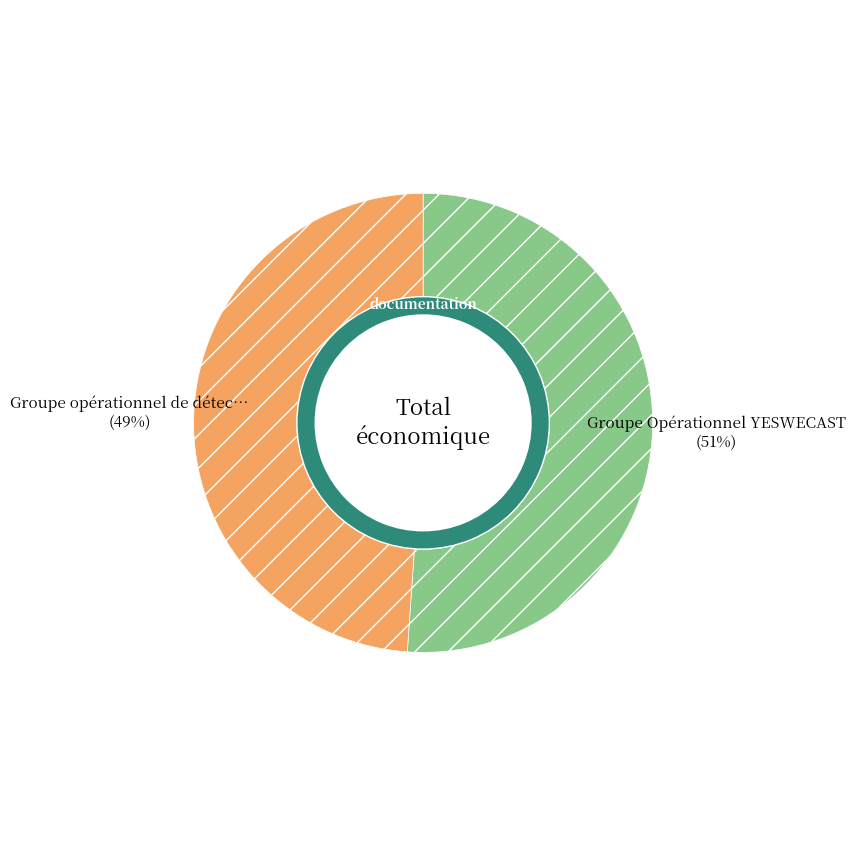

Rank the categories by value from lowest to highest.

Groupe opérationnel de détection, Groupe Opérationnel YESWECAST